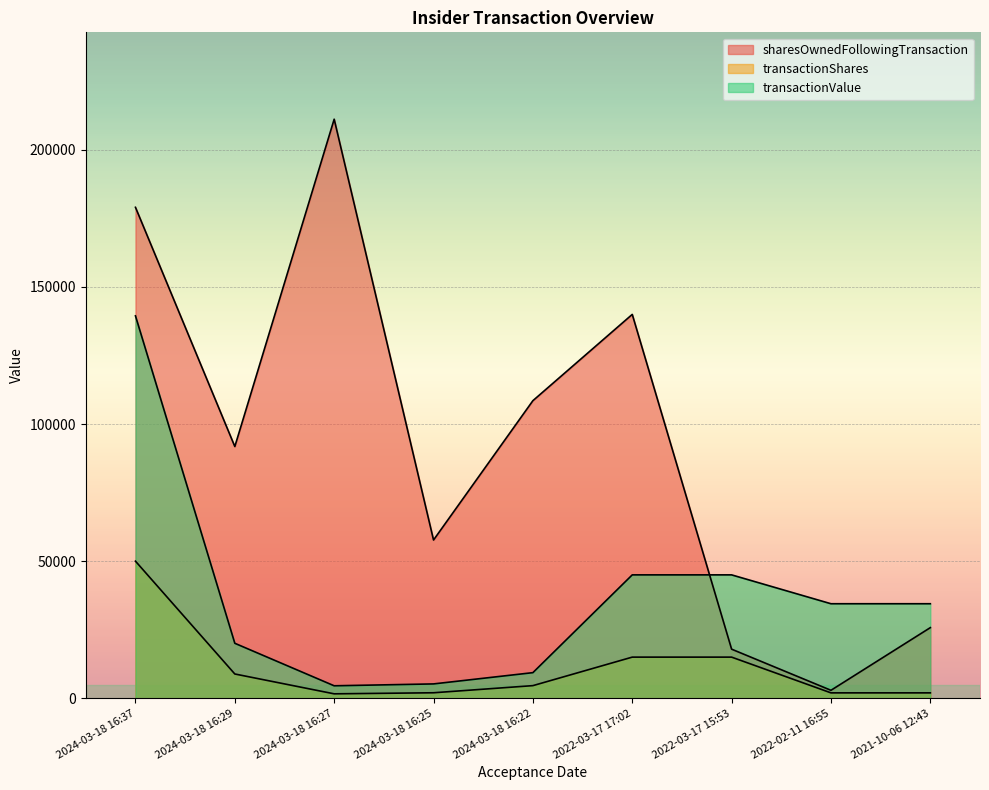

Which series has the largest range (max minus min)?

sharesOwnedFollowingTransaction